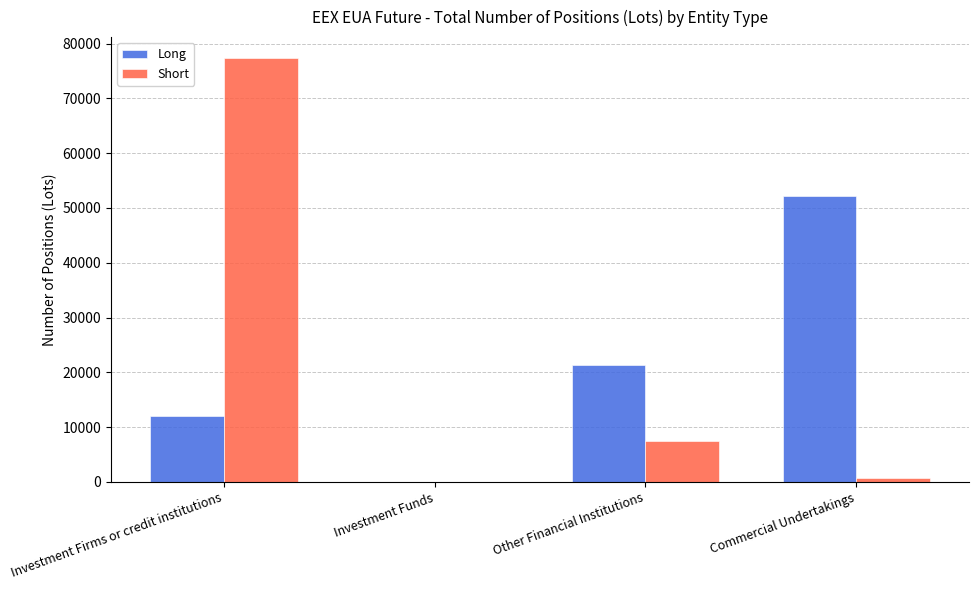

At which category is the sum across all series the highest?

Investment Firms or credit institutions